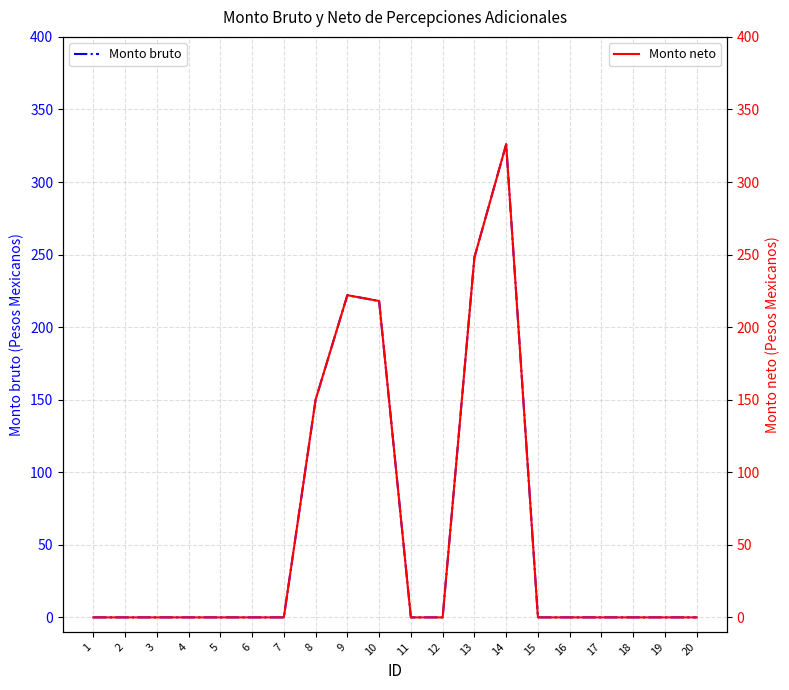

The Monto bruto series shows 0 at 7. True or false?

True